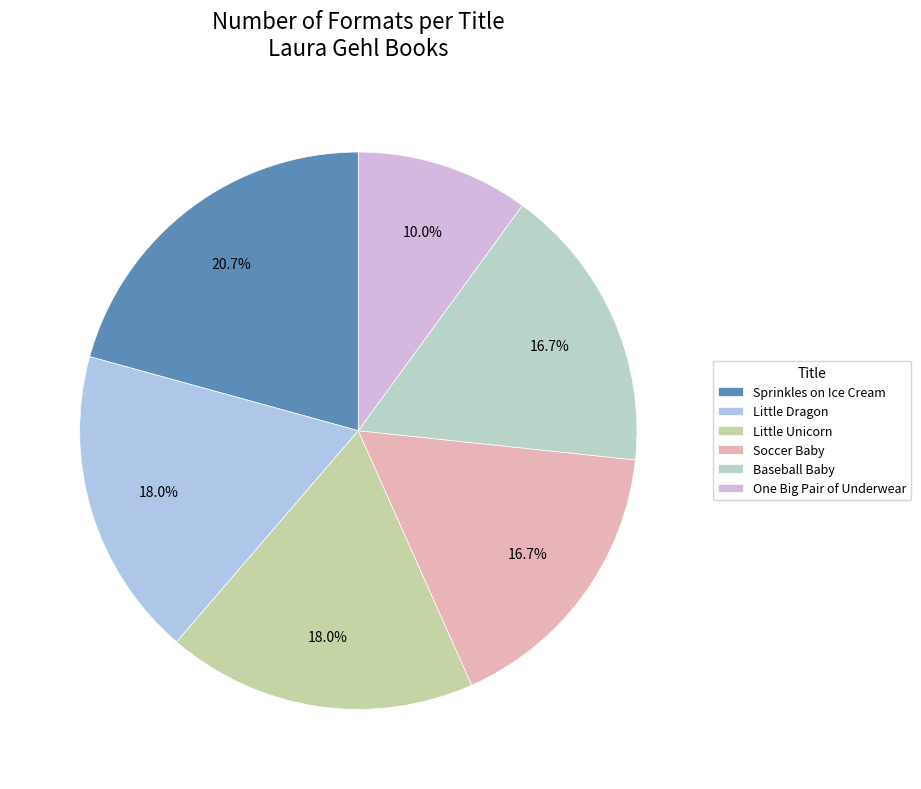

Which slice is the smallest?

One Big Pair of Underwear